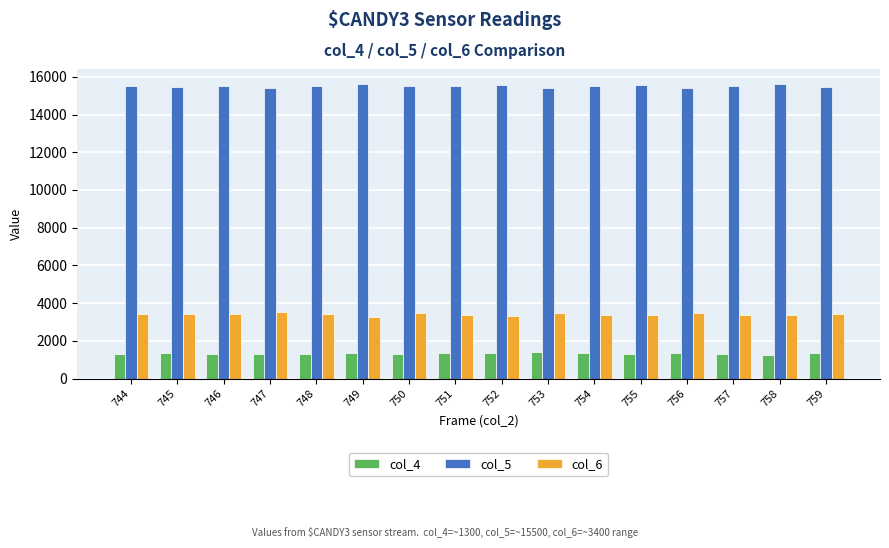

What is the total value across all series at 758?

20257